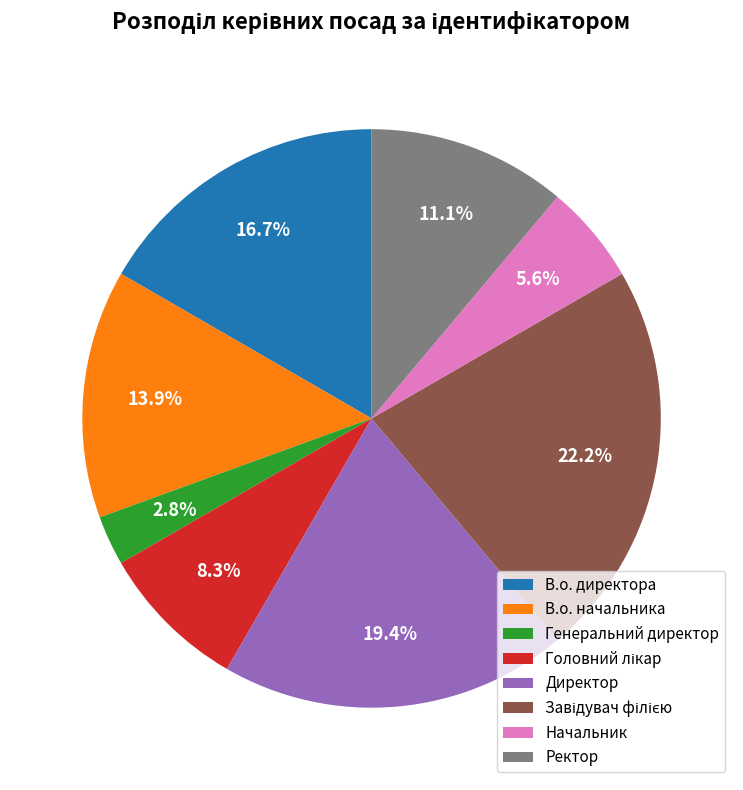

The Директор slice represents 19% of the pie. True or false?

True